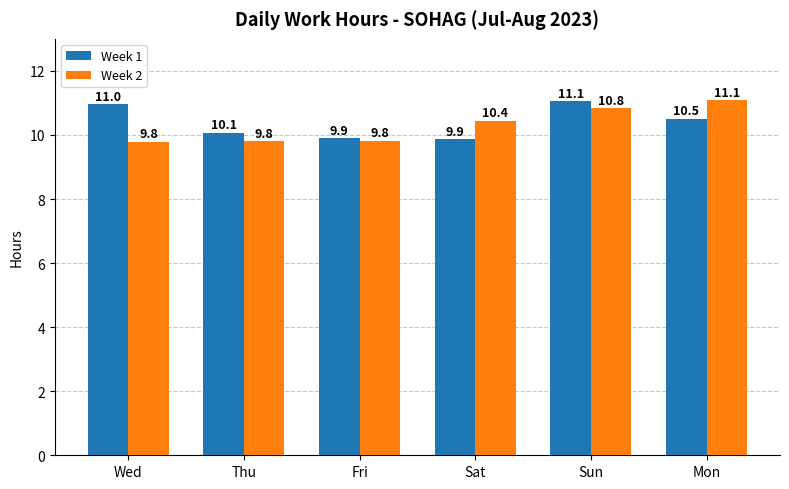

At Thu, list the series in order from smallest to largest.

Week 2, Week 1